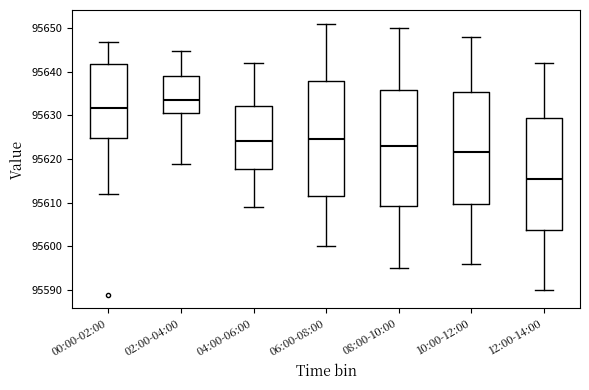

Which box has the lowest median line?

12:00-14:00